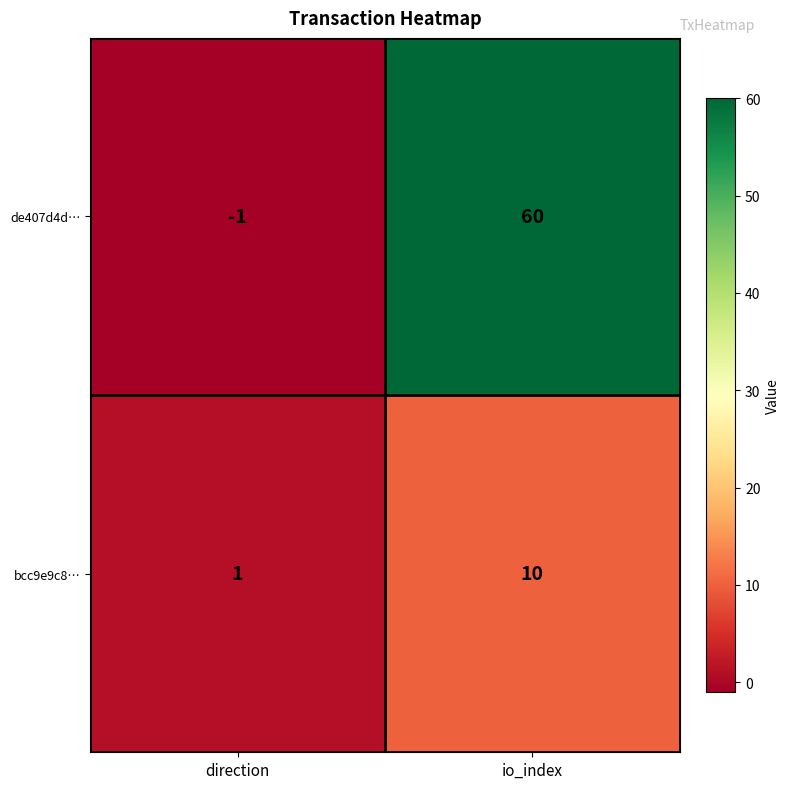

How many distinct data groups are displayed?

2